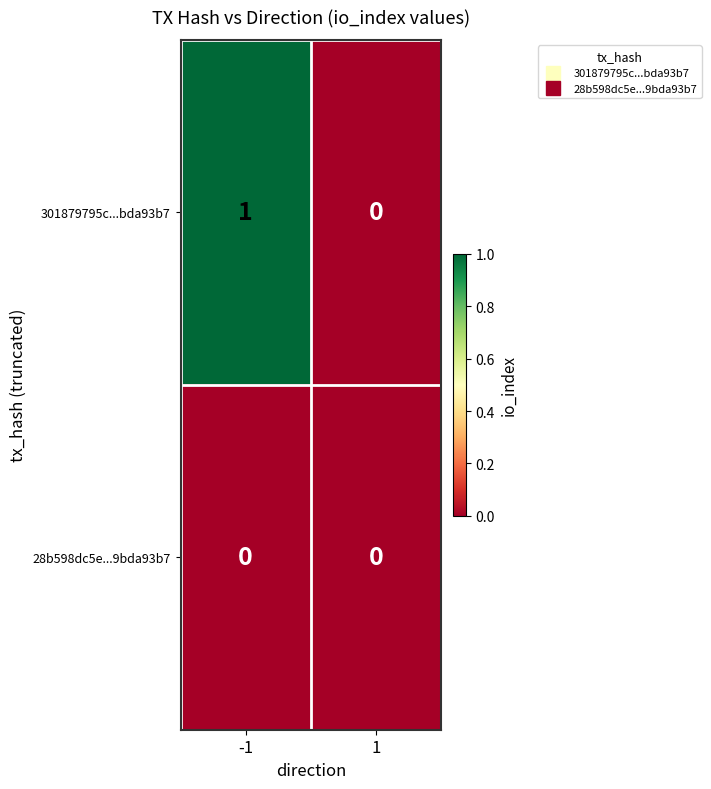

What is the total value across all series at -1?

1